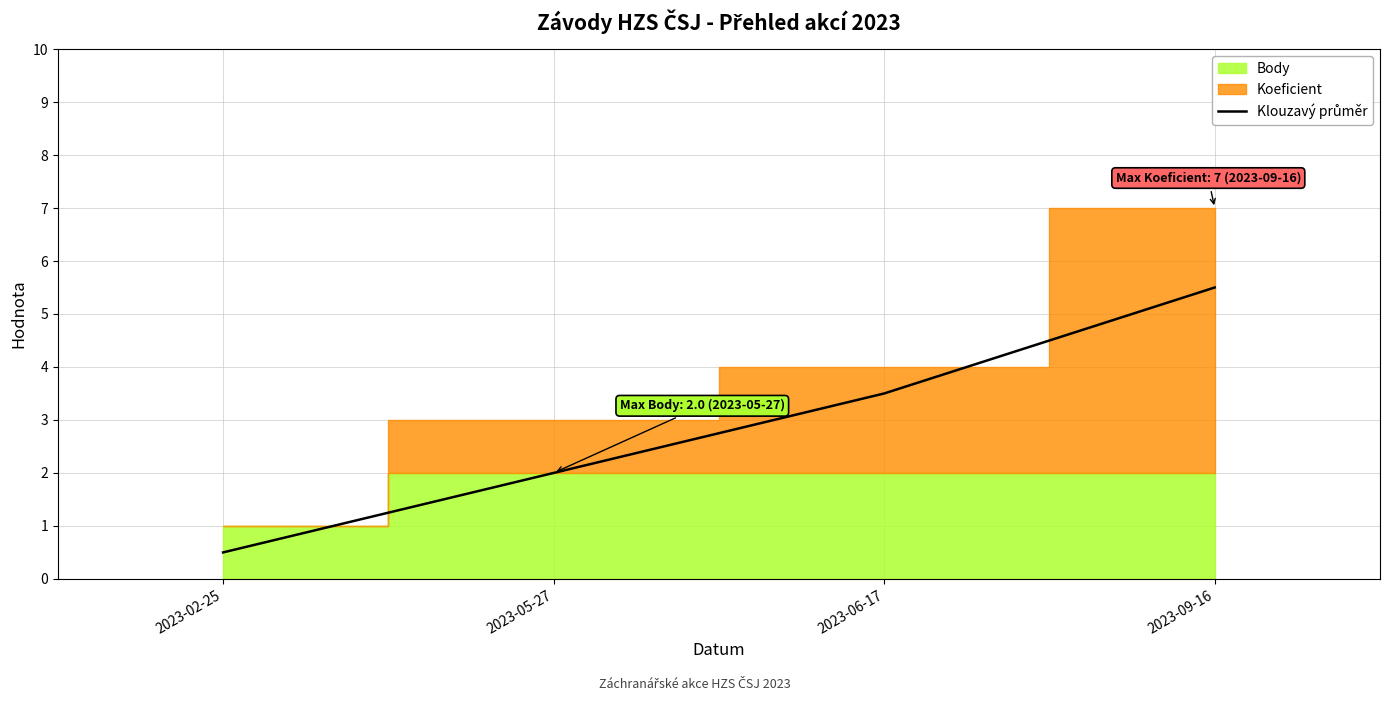

List the labels in order of value, smallest first.

2023-02-25, 2023-05-27, 2023-06-17, 2023-09-16